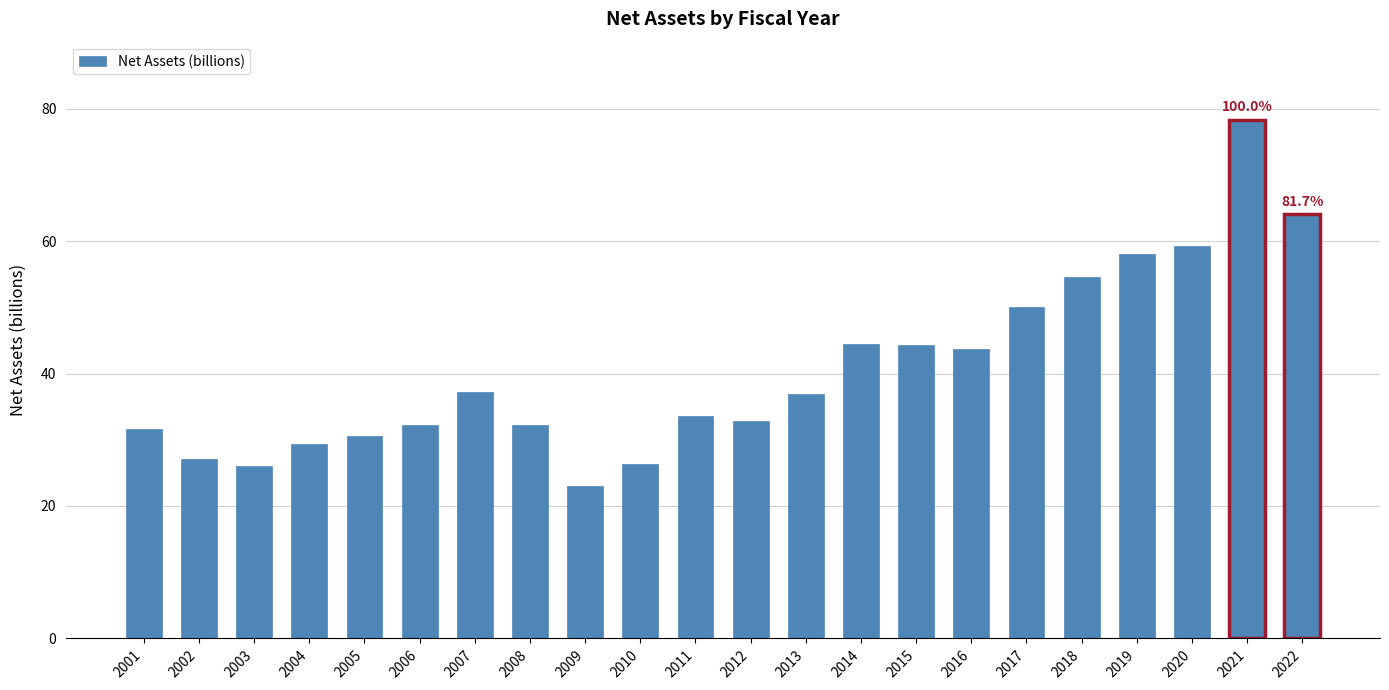

What is the change in value from 2011 to 2022?

+30.4